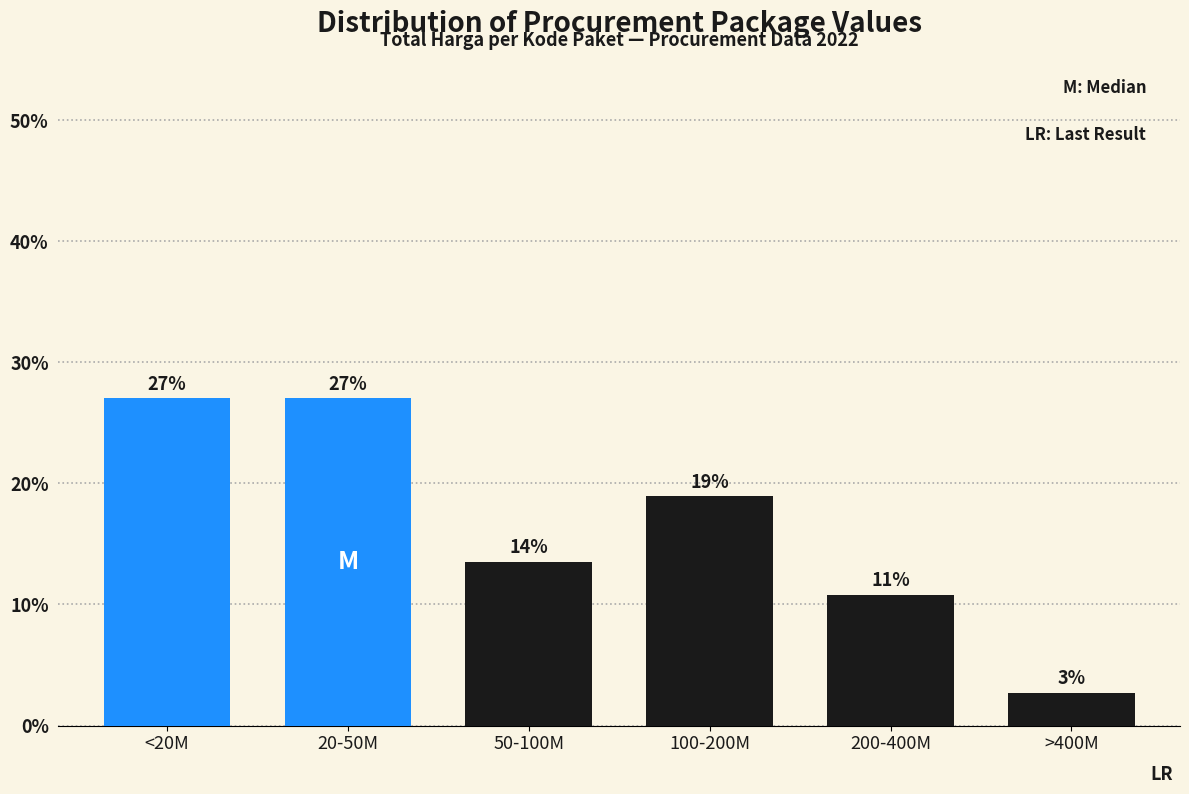

Where does the data first go above 18?

<20M